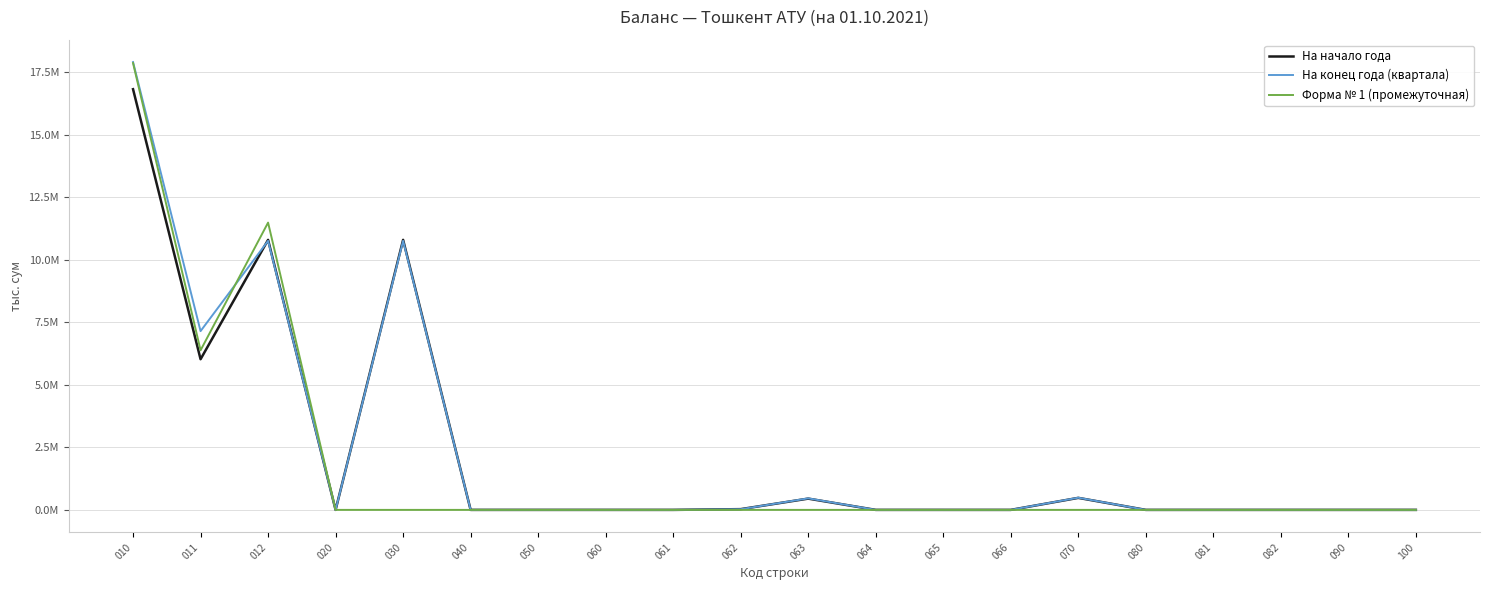

How many intersections are there between На конец года (квартала) and На начало года?

3